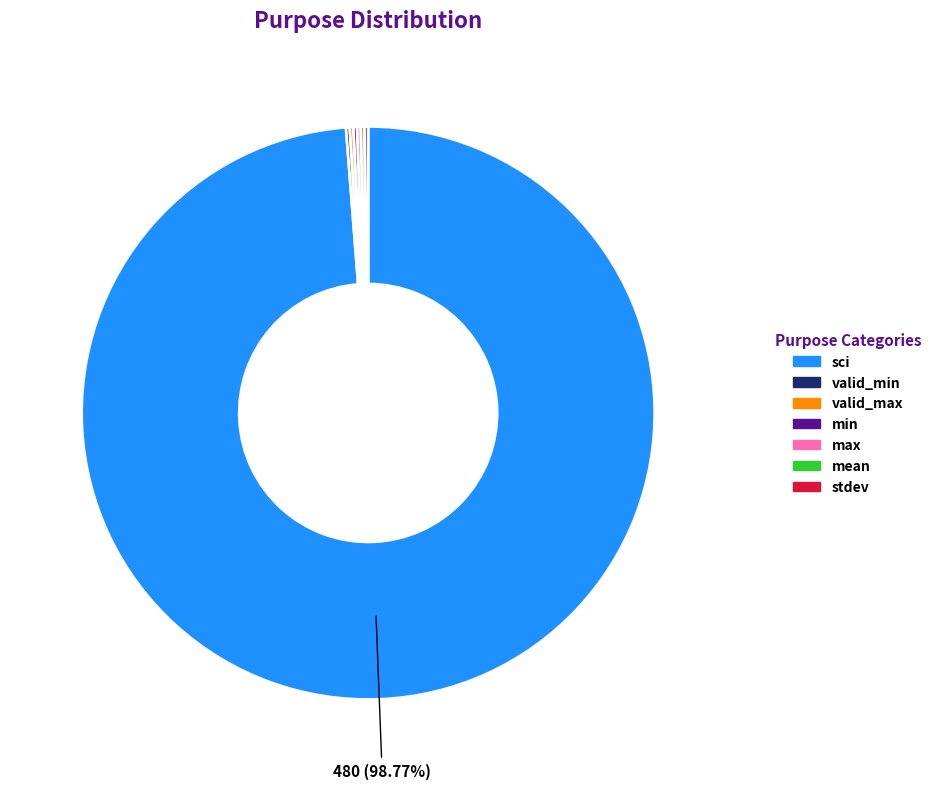

What is the largest slice in the pie chart?

sci